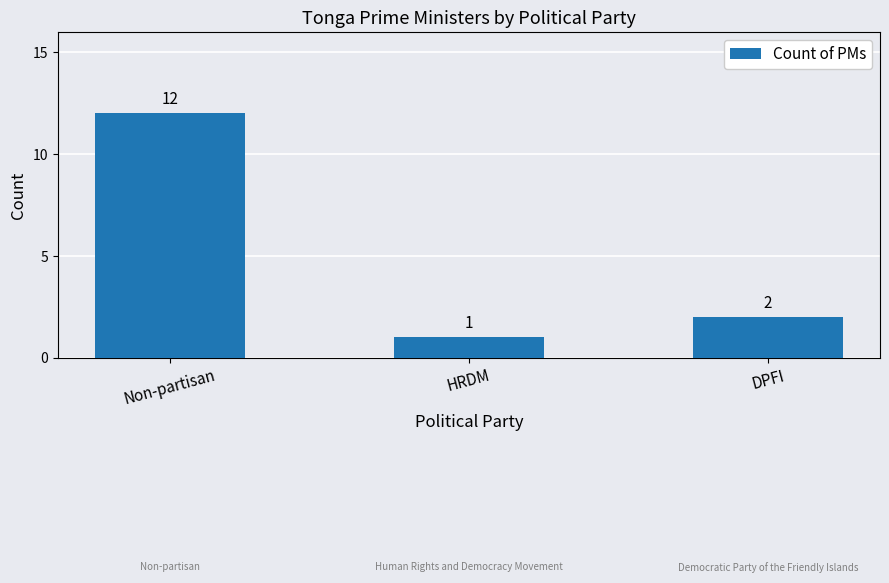

At which label is the value closest to 6?

DPFI